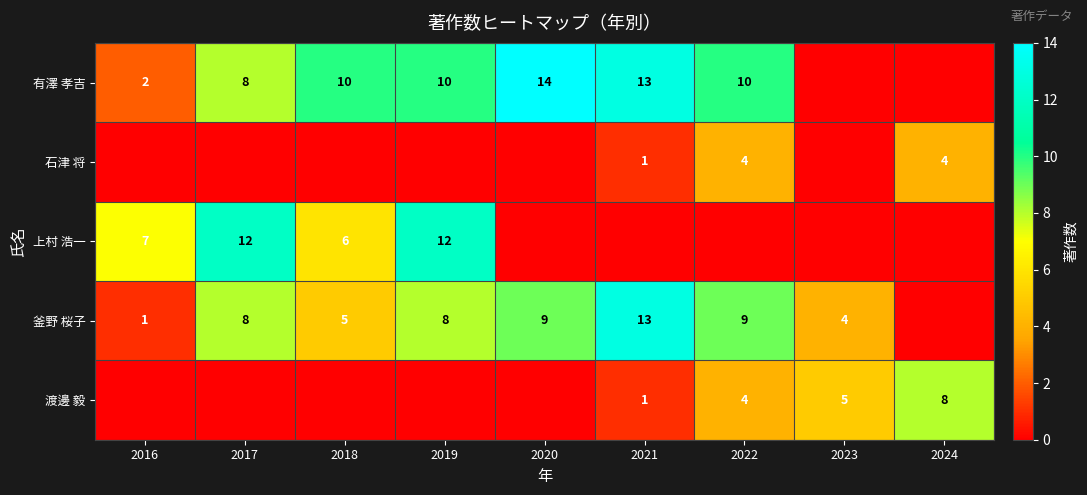

What is the sum of the 釜野 桜子 values at 2021 and 2022?

22